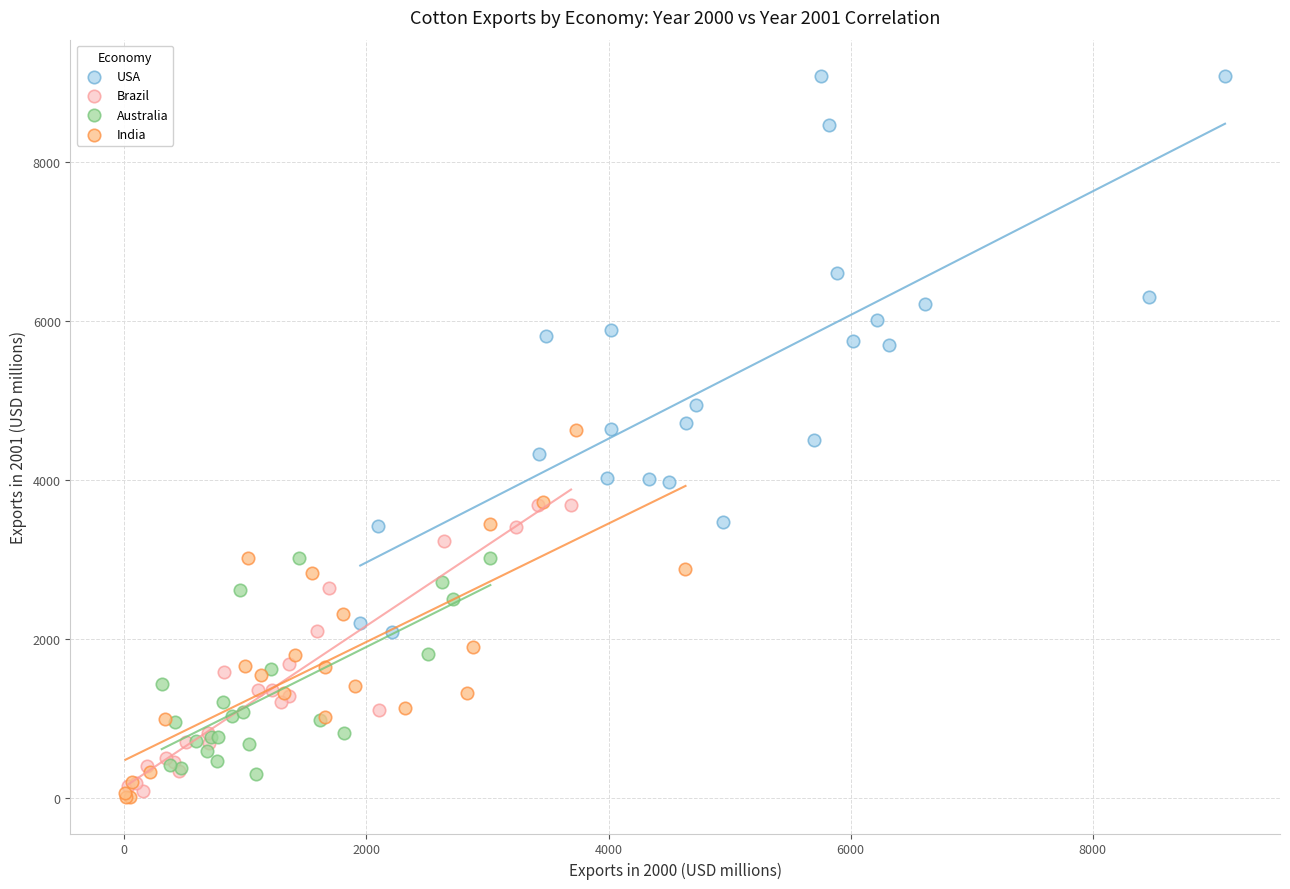

Which series contains the highest Y value?

USA